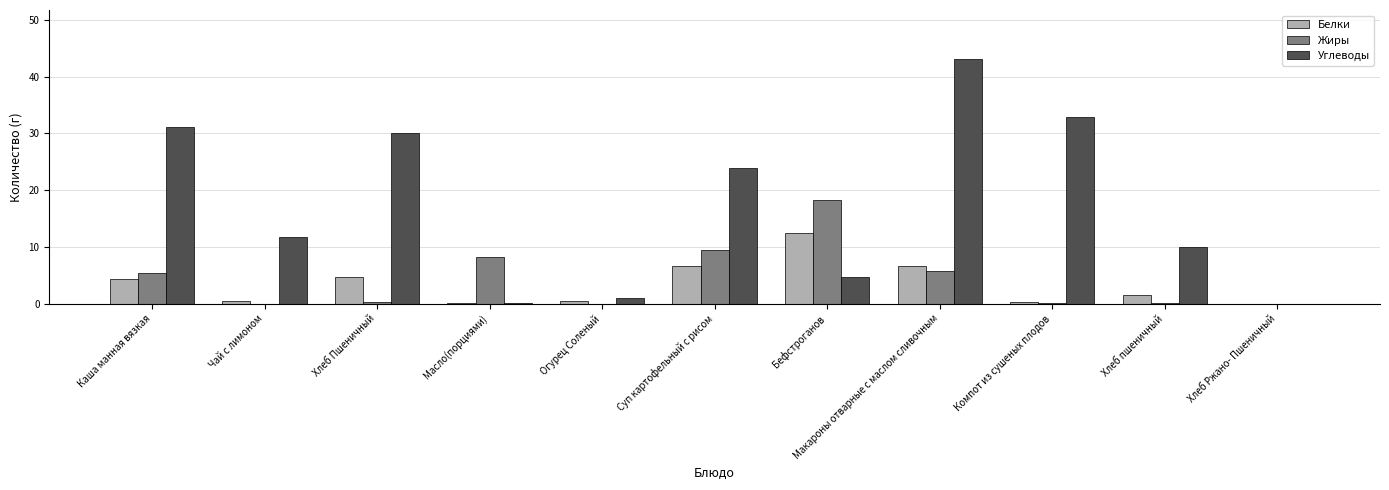

How many data points in Белки are above 1?

6